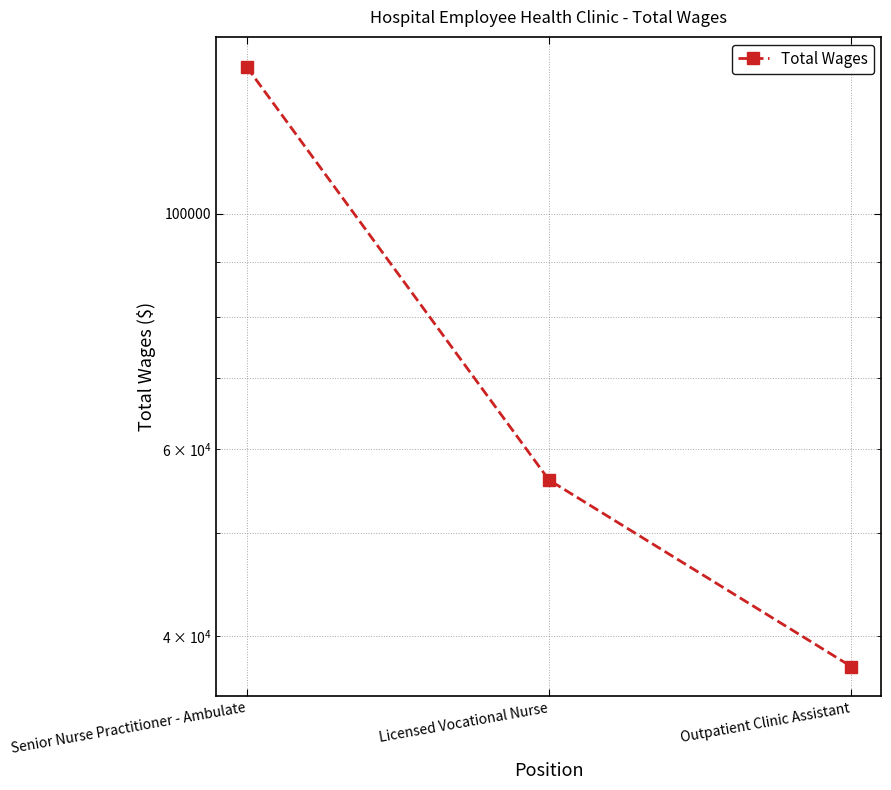

List the labels in order of value, smallest first.

Outpatient Clinic Assistant, Licensed Vocational Nurse, Senior Nurse Practitioner - Ambulate